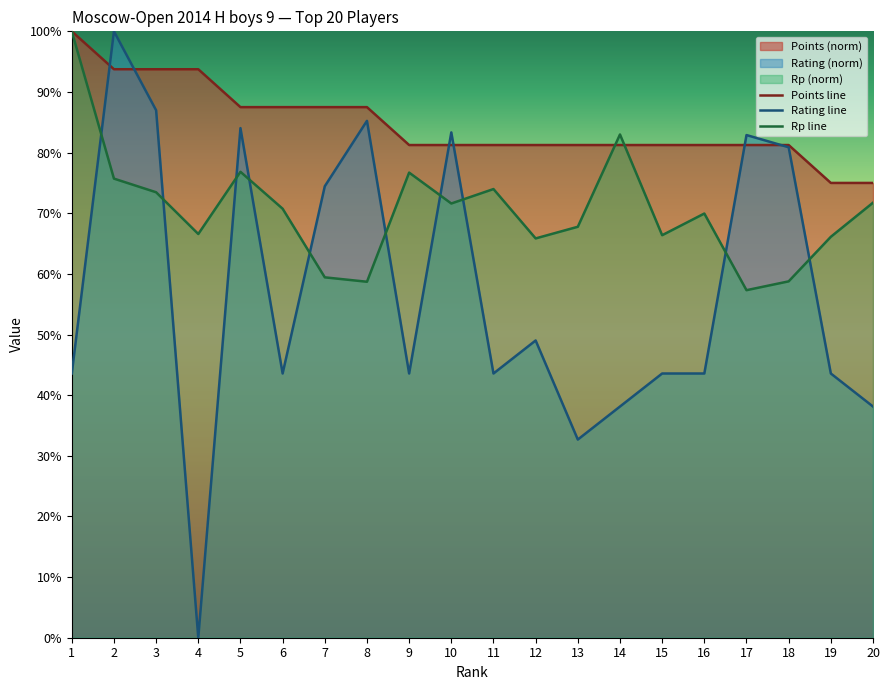

Between 13 and 16, which series saw the biggest shift?

Rating line